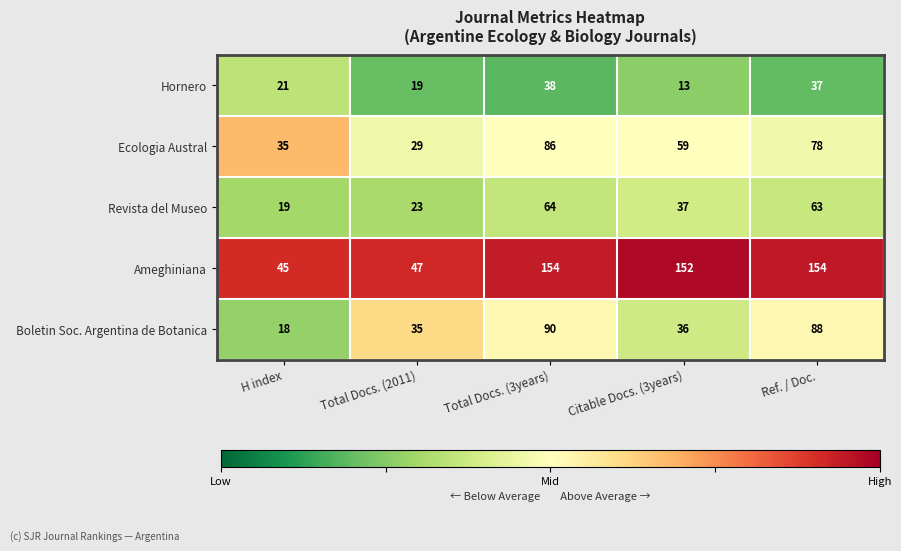

What is the difference between the second highest and minimum values in the Hornero series?

24